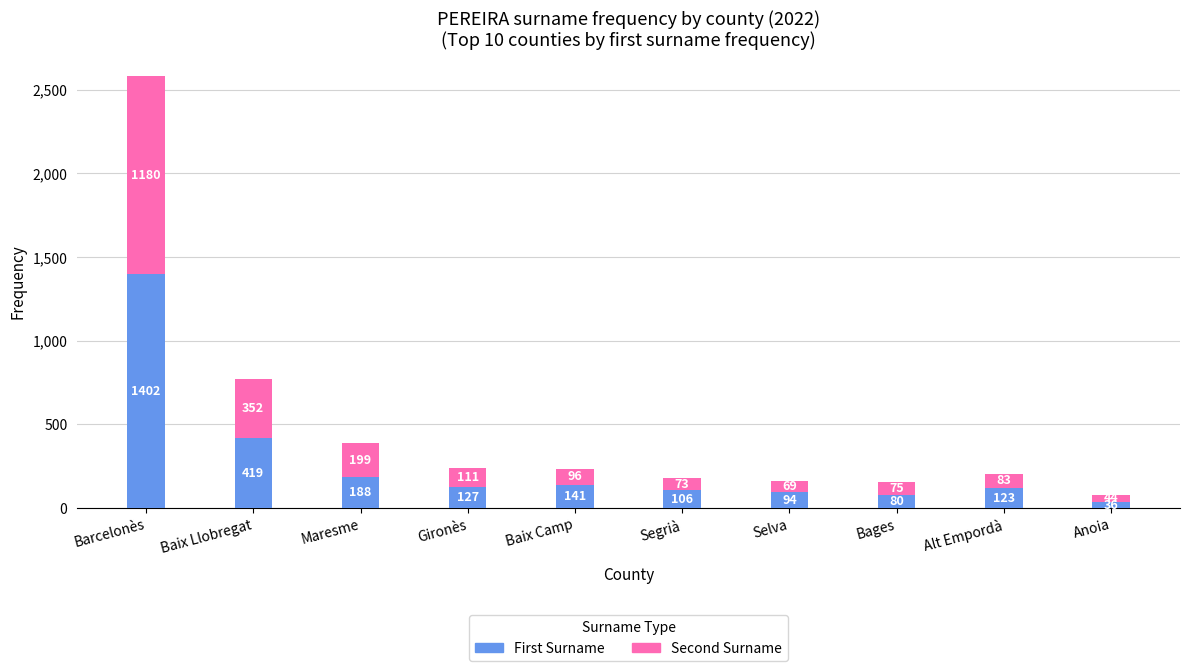

At which category is the sum across all series the highest?

Barcelonès